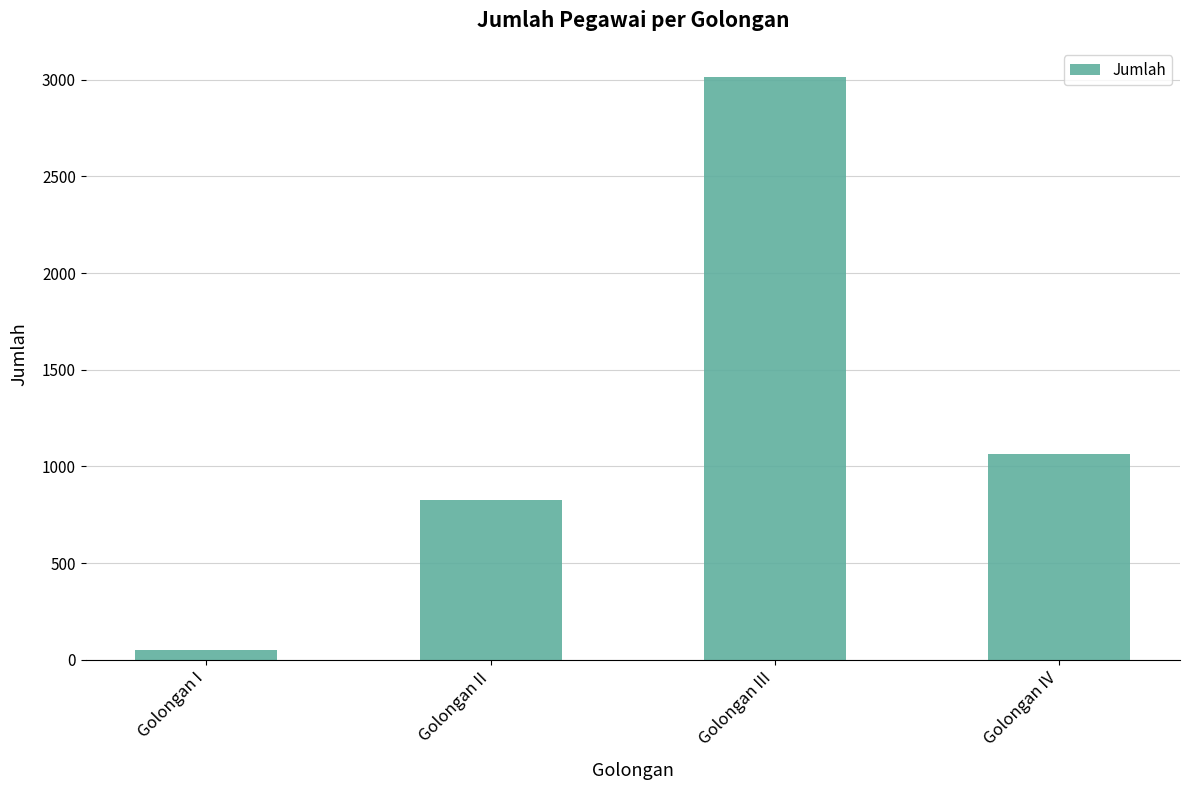

True or false: the data shows 3014 at Golongan III.

True